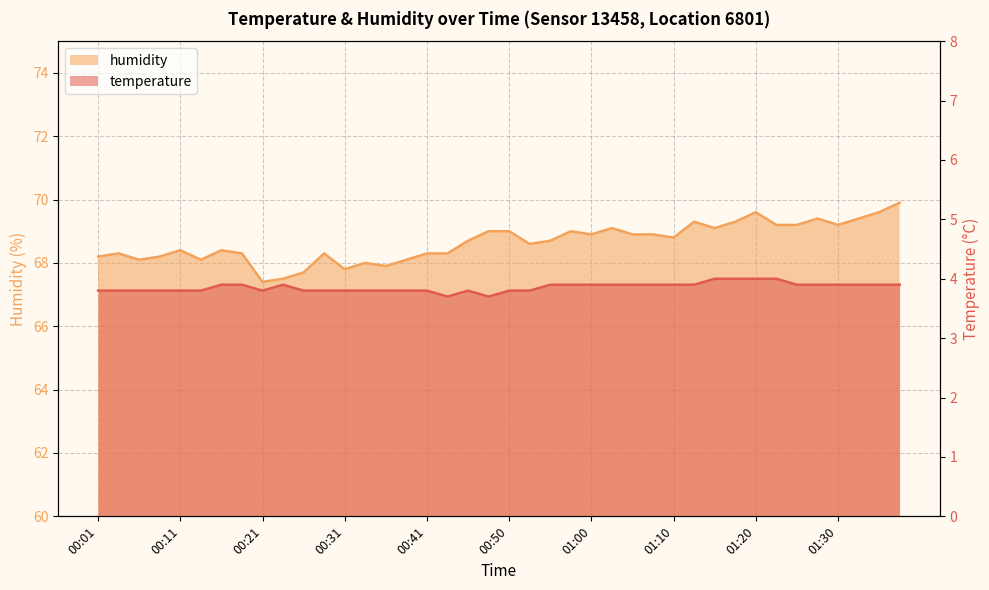

Reading left to right, what are all the values shown in this chart?

temperature: 00:01=3.8	00:03=3.8	00:06=3.8	00:08=3.8	00:11=3.8	00:13=3.8	00:16=3.9	00:18=3.9	00:21=3.8	00:23=3.9	00:26=3.8	00:28=3.8	00:31=3.8	00:33=3.8	00:36=3.8	00:38=3.8	00:41=3.8	00:43=3.7	00:45=3.8	00:48=3.7	00:50=3.8	00:53=3.8	00:55=3.9	00:58=3.9	01:00=3.9	01:03=3.9	01:05=3.9	01:08=3.9	01:10=3.9	01:12=3.9	01:15=4.0	01:17=4.0	01:20=4.0	01:22=4.0	01:25=3.9	01:27=3.9	01:30=3.9	01:32=3.9	01:35=3.9	01:37=3.9
humidity: 00:01=68.2	00:03=68.3	00:06=68.1	00:08=68.2	00:11=68.4	00:13=68.1	00:16=68.4	00:18=68.3	00:21=67.4	00:23=67.5	00:26=67.7	00:28=68.3	00:31=67.8	00:33=68.0	00:36=67.9	00:38=68.1	00:41=68.3	00:43=68.3	00:45=68.7	00:48=69.0	00:50=69.0	00:53=68.6	00:55=68.7	00:58=69.0	01:00=68.9	01:03=69.1	01:05=68.9	01:08=68.9	01:10=68.8	01:12=69.3	01:15=69.1	01:17=69.3	01:20=69.6	01:22=69.2	01:25=69.2	01:27=69.4	01:30=69.2	01:32=69.4	01:35=69.6	01:37=69.9